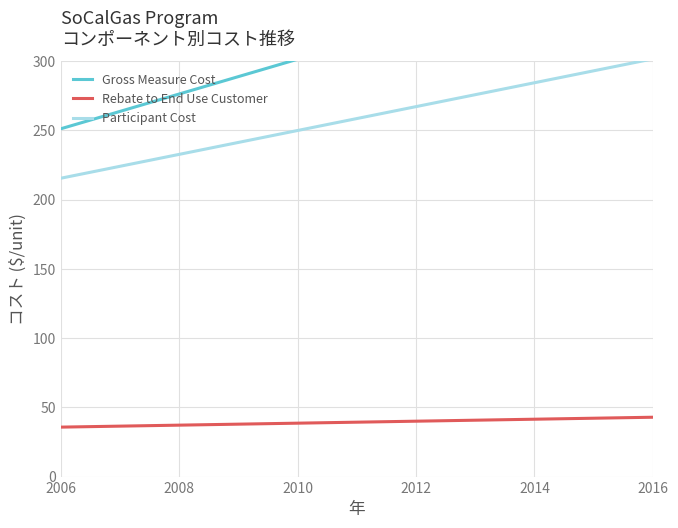

How many distinct data groups are displayed?

3